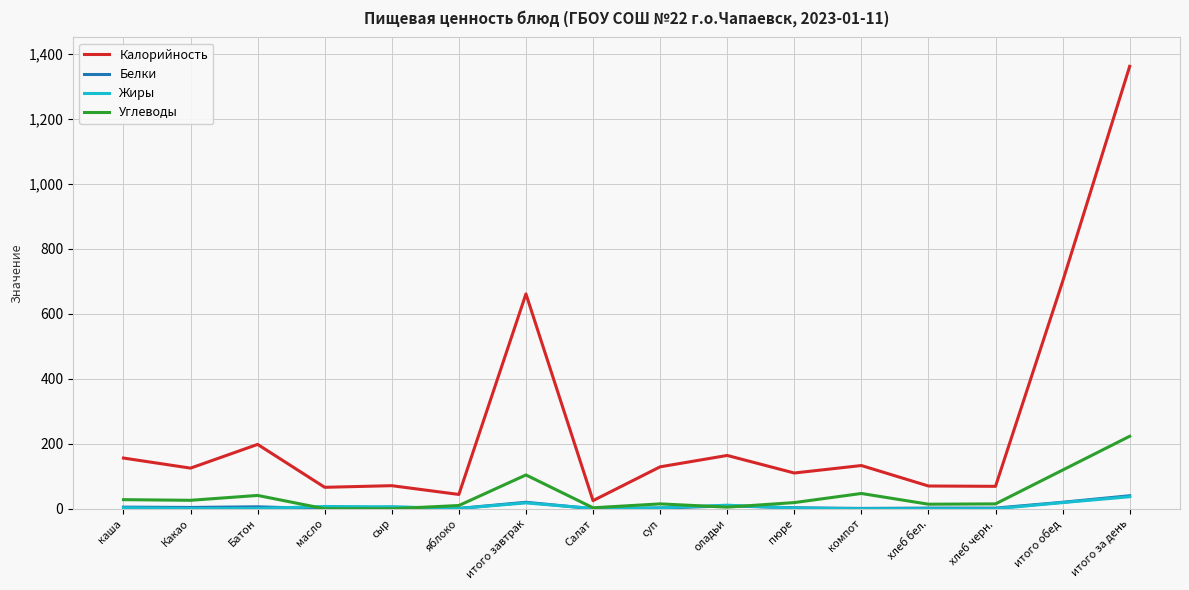

Is the value of Жиры at яблоко greater than the value of Калорийность at хлеб черн.?

No